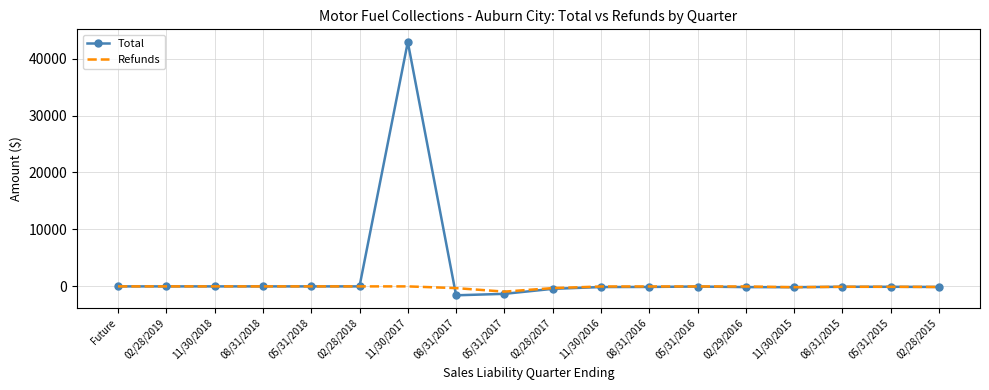

Where does the Total series first go above -67?

Future